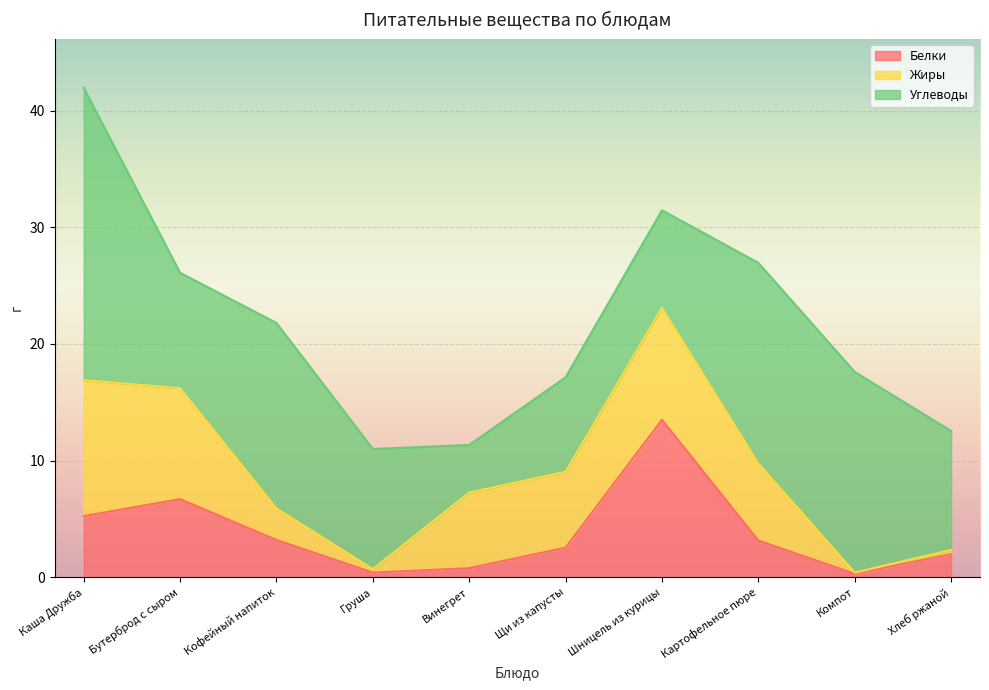

Which series has the largest total across all categories?

Углеводы